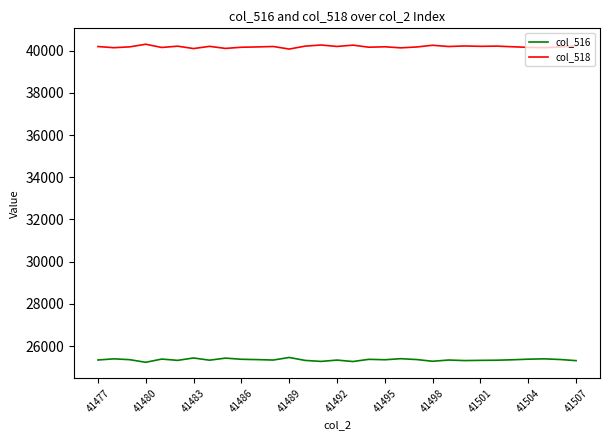

List the series in order of their overall mean, highest first.

col_518, col_516